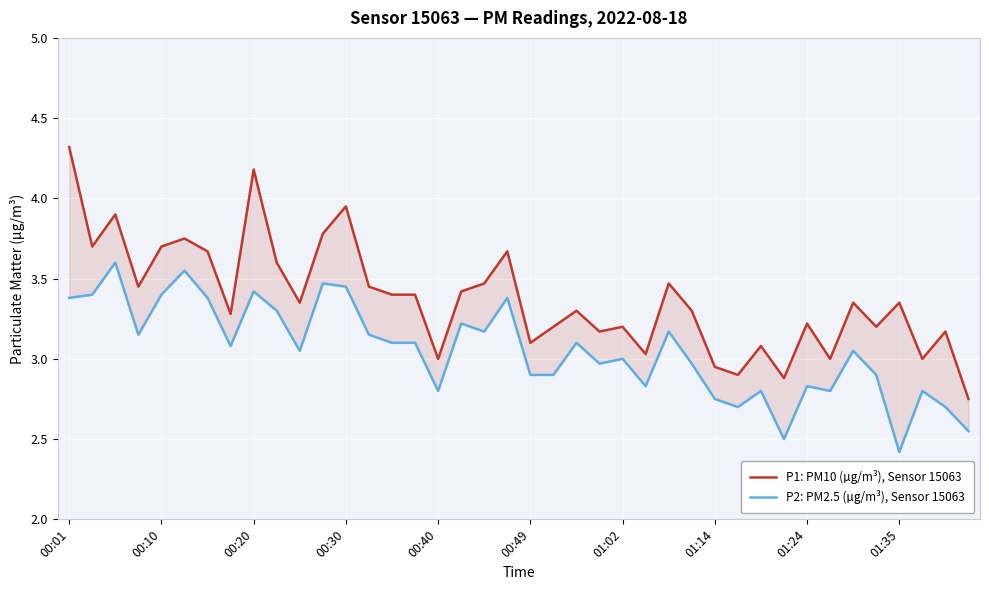

Count the number of categories in the chart.

40